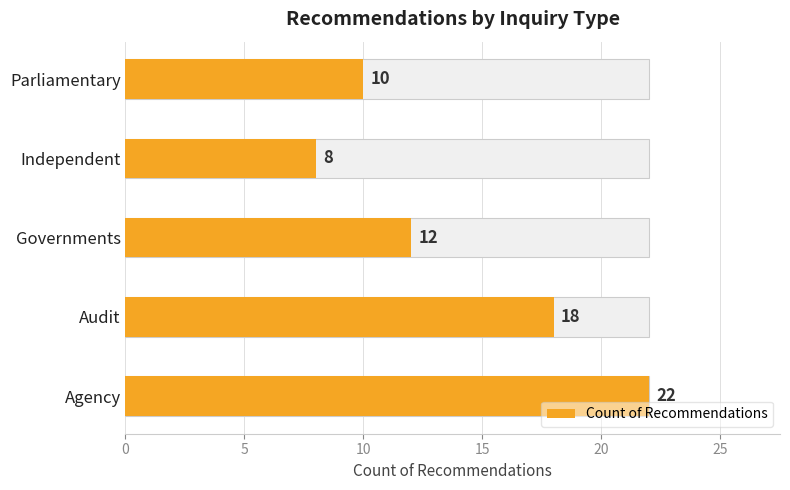

What is the difference between the maximum and second lowest values?

12